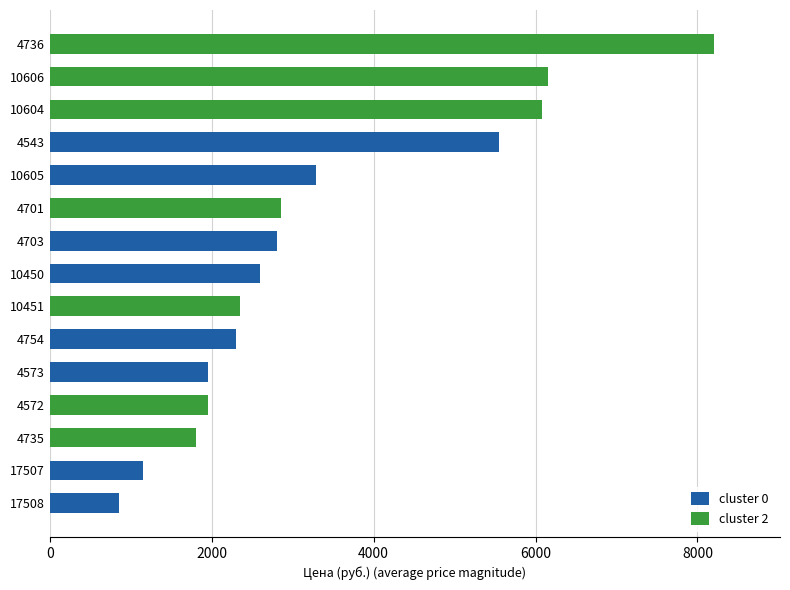

List the series in order of their overall mean, lowest first.

cluster 0, cluster 2